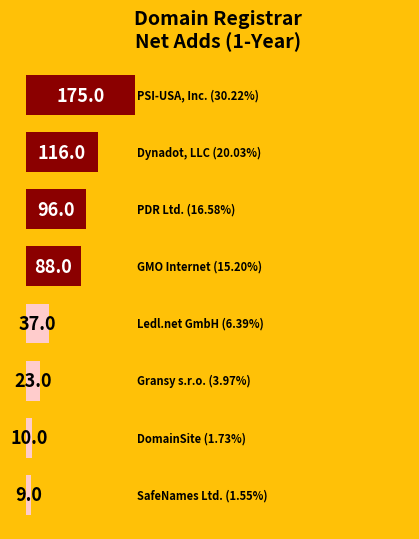

How many series are shown in this chart?

1